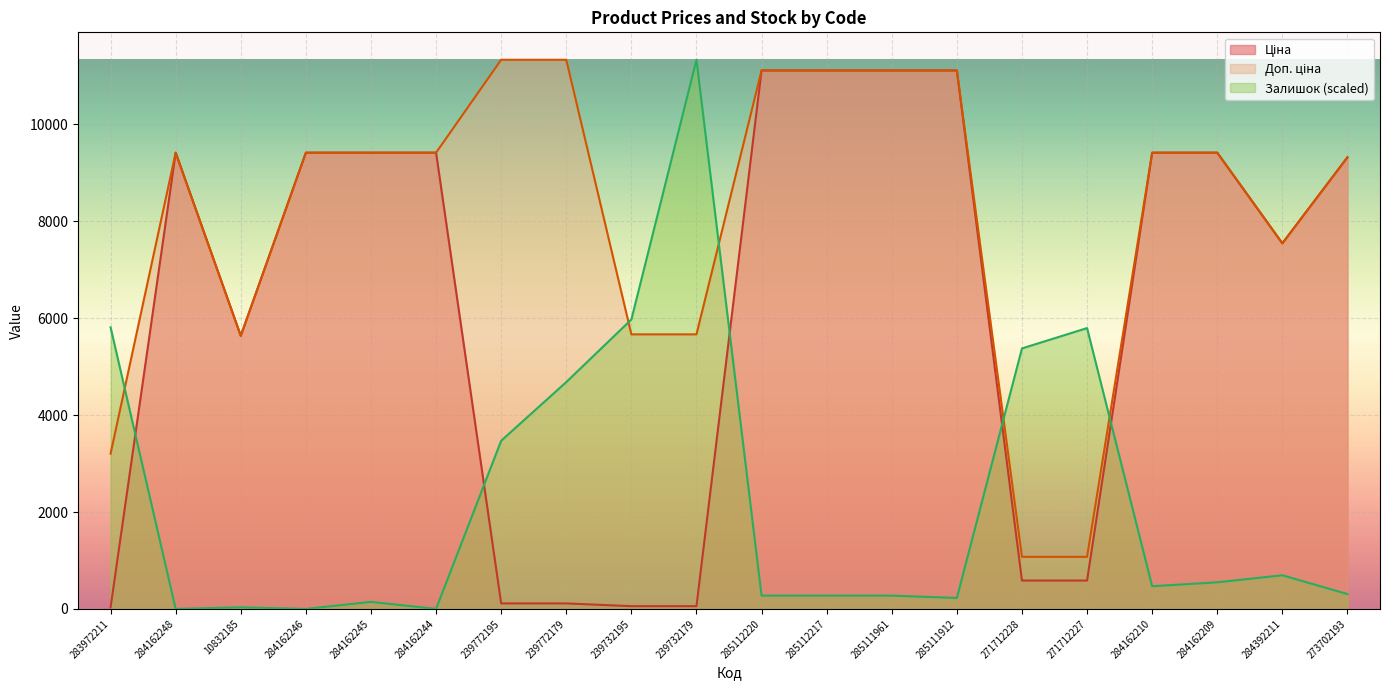

How many values in the Залишок series are below 468?

10